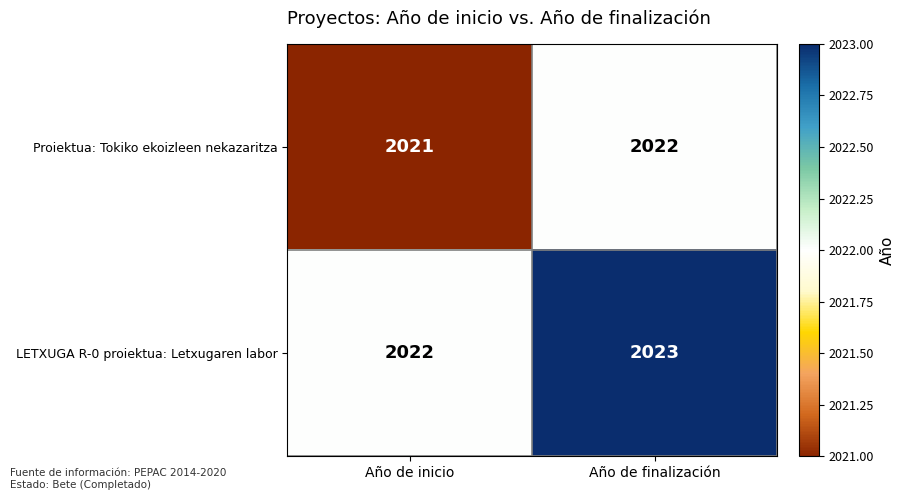

What is the approximate value of LETXUGA R-0 proiektua: Letxugaren labor at Año de finalización?

2023